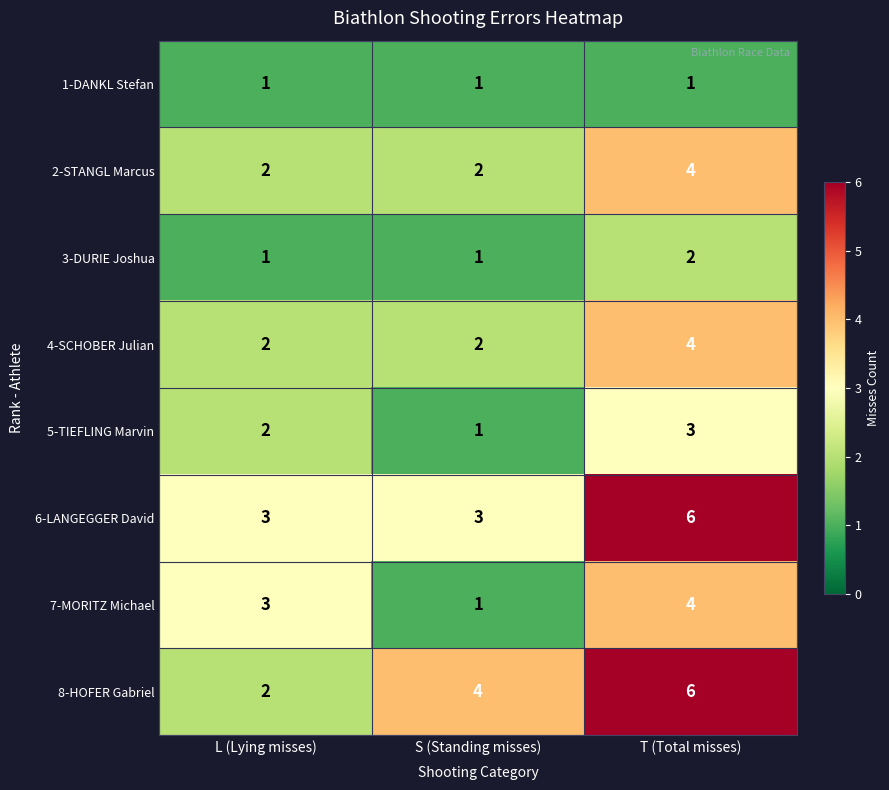

Reading right to left, what are all the values shown in this chart?

1-DANKL Stefan: 1	1	1
2-STANGL Marcus: 4	2	2
3-DURIE Joshua: 2	1	1
4-SCHOBER Julian: 4	2	2
5-TIEFLING Marvin: 3	1	2
6-LANGEGGER David: 6	3	3
7-MORITZ Michael: 4	1	3
8-HOFER Gabriel: 6	4	2